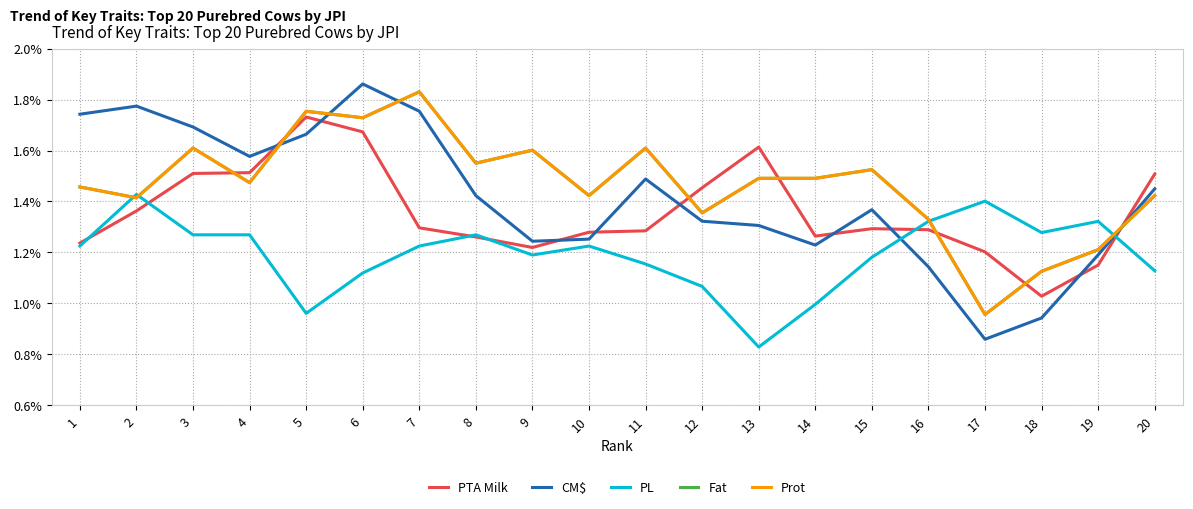

Is this an area chart (filled region under the line)?

No